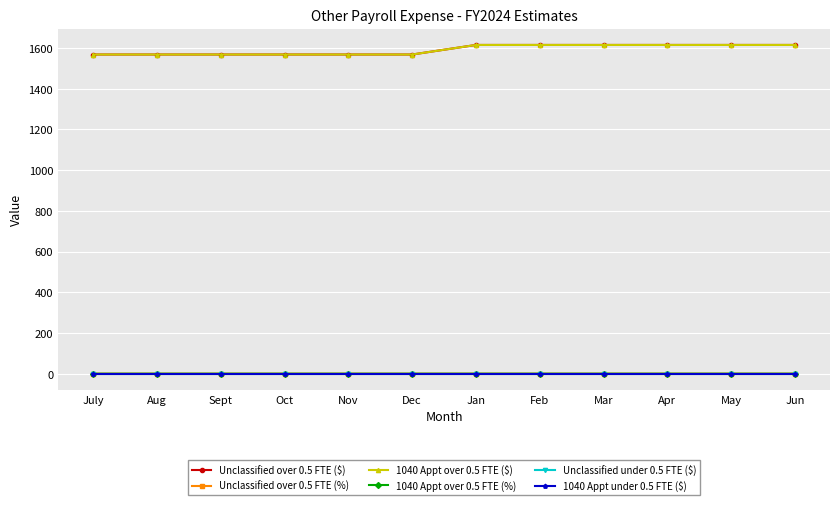

At which category is the sum across all series the highest?

Jan